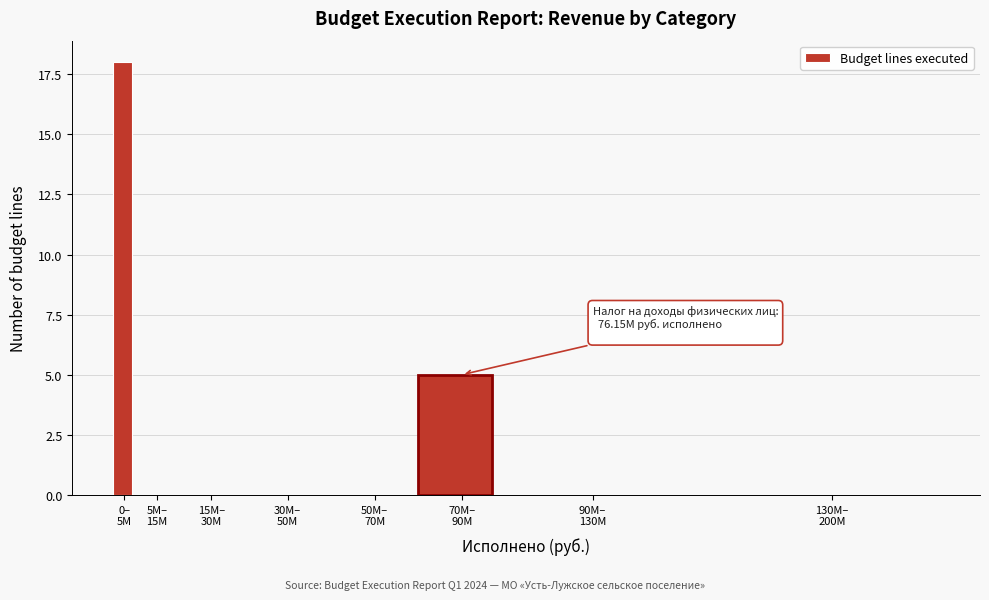

What is the sum of all values?

23